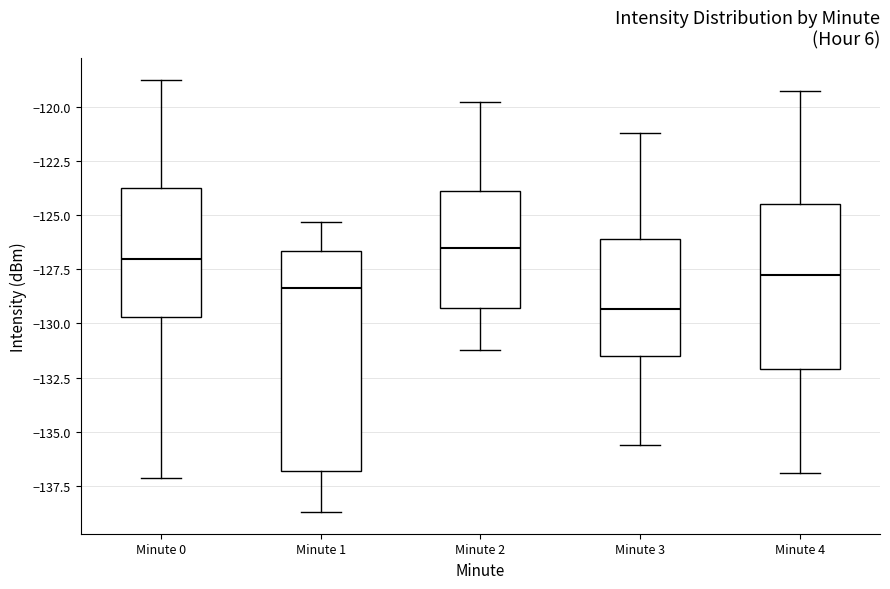

Which box has the highest median line?

Minute 2